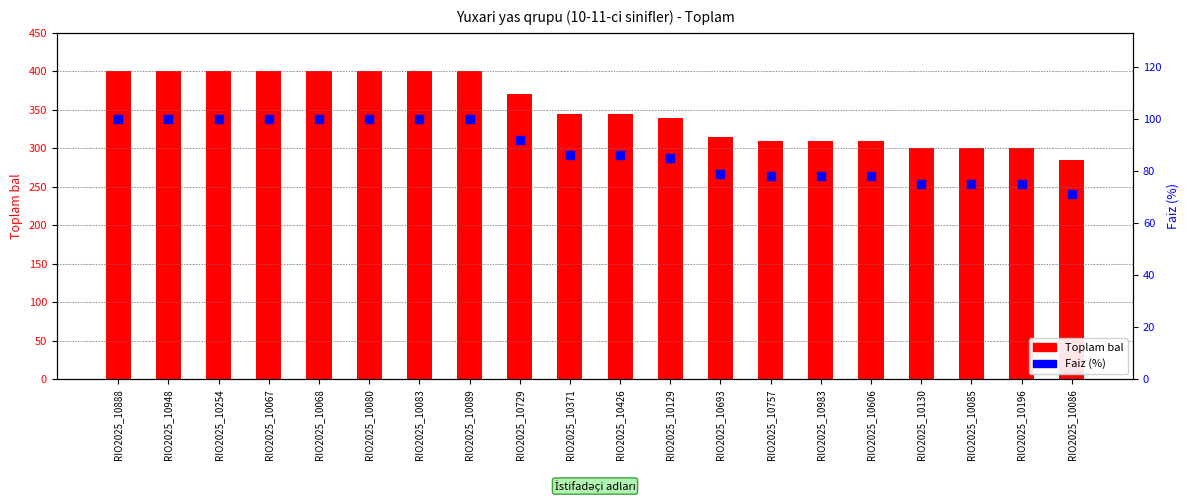

Is the value of Faiz (%) at RIO2025_10086 greater than the value of Toplam bal at RIO2025_10757?

No